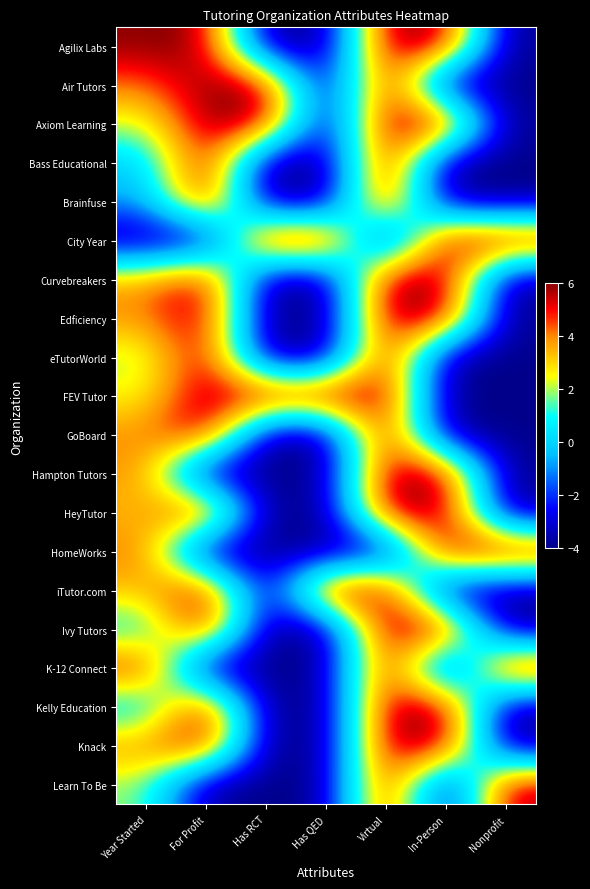

What is the smallest value displayed?

-4.0